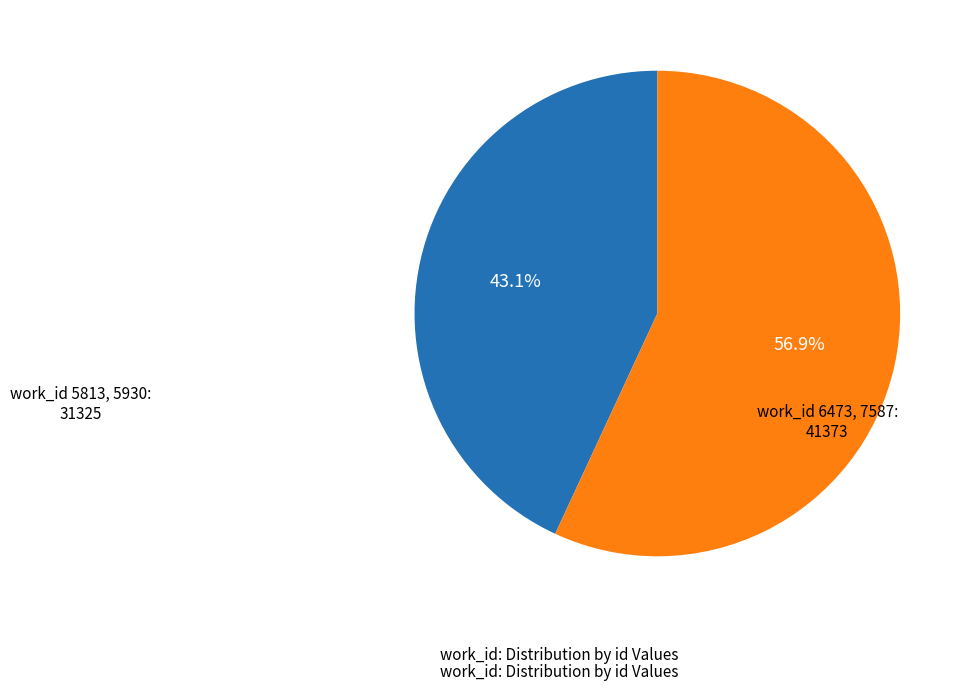

Count the number of slices in the pie.

2